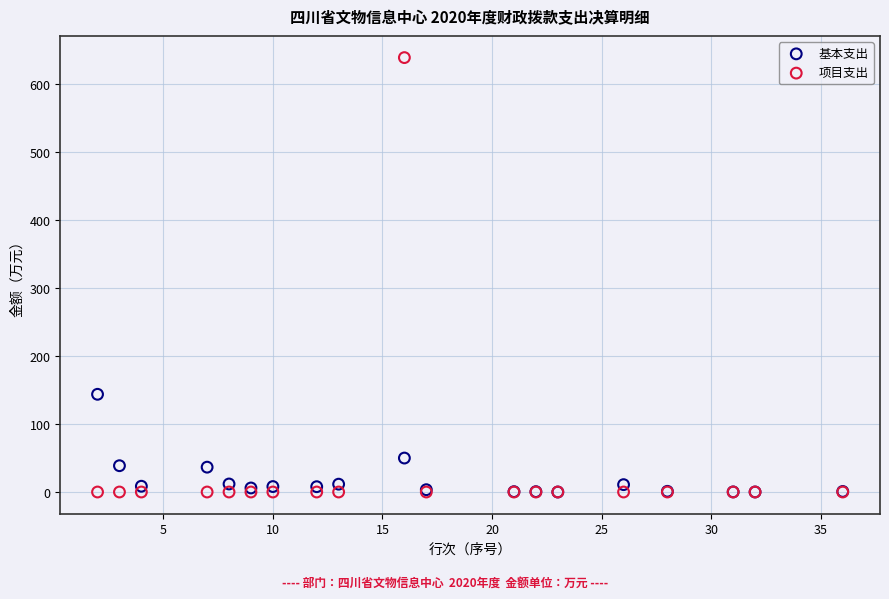

In the 基本支出 series, what Y value is closest to 71?

49.9